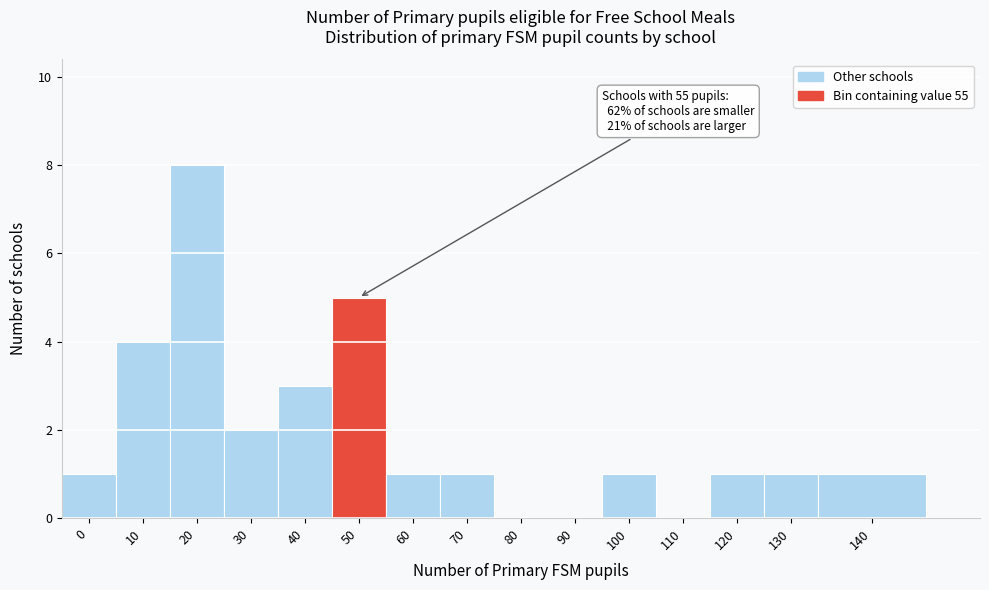

Reading left to right, transcribe all the data shown in this chart.

0=1	10=4	20=8	30=2	40=3	50=5	60=1	70=1	80=0	90=0	100=1	110=0	120=1	130=1	140=1